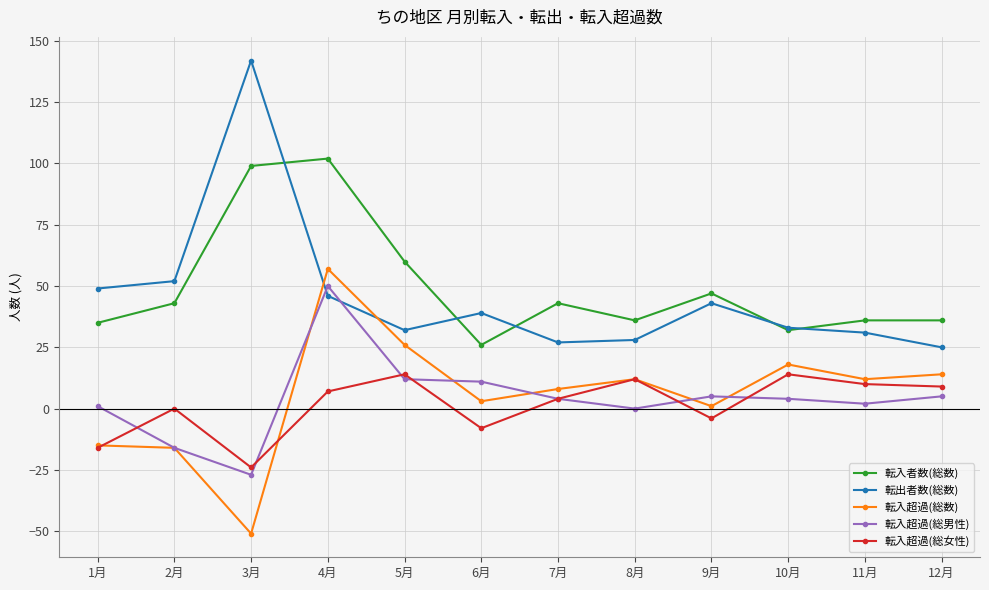

At which category does the chart reach its minimum across all series?

3月